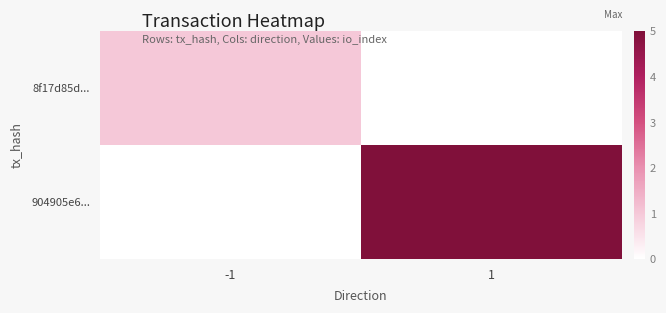

Which category has the lowest value across all series?

1